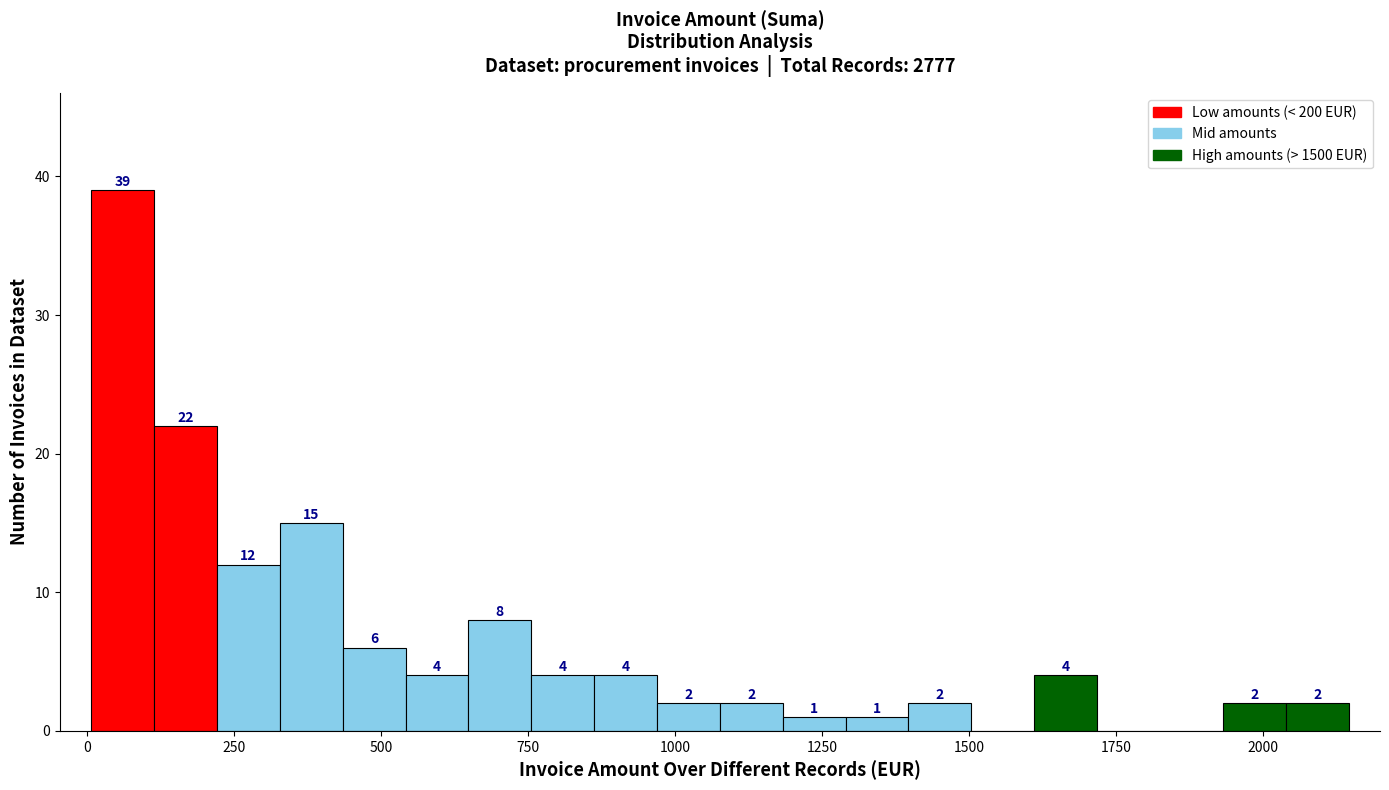

Around what value on the x-axis is the tallest bar? Give the approximate position of its centre, as read against the axis.

50